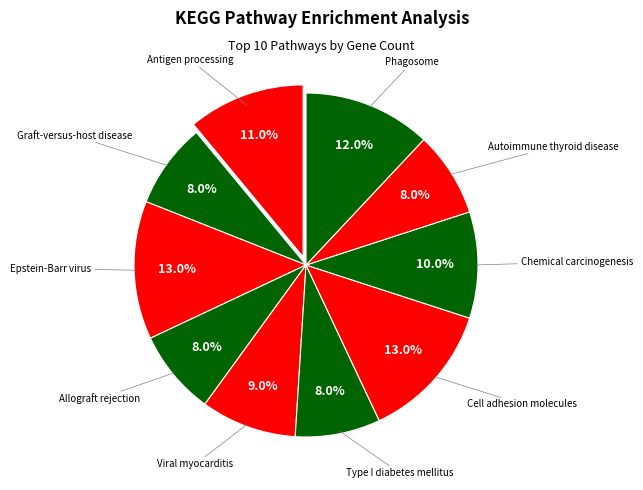

How many slices are in this pie chart?

10